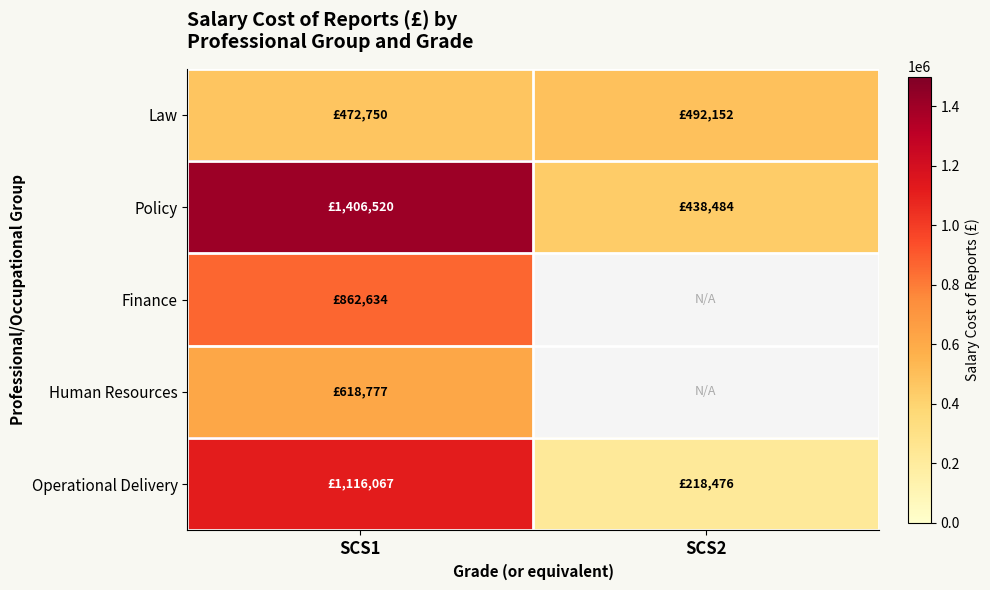

The value of Operational Delivery at SCS2 is 384752.1. True or false?

False